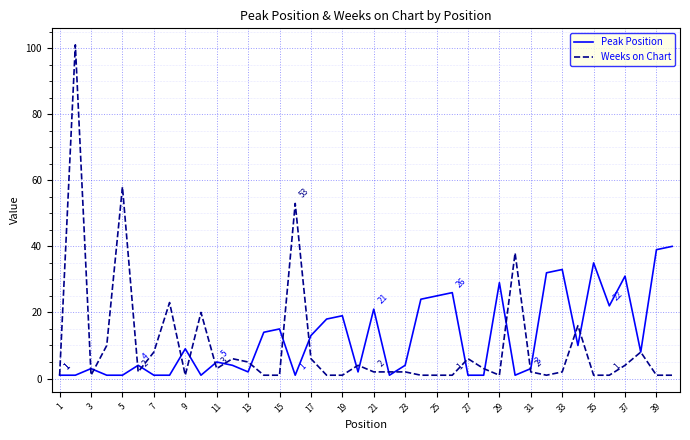

Which series has the largest range (max minus min)?

Weeks on Chart